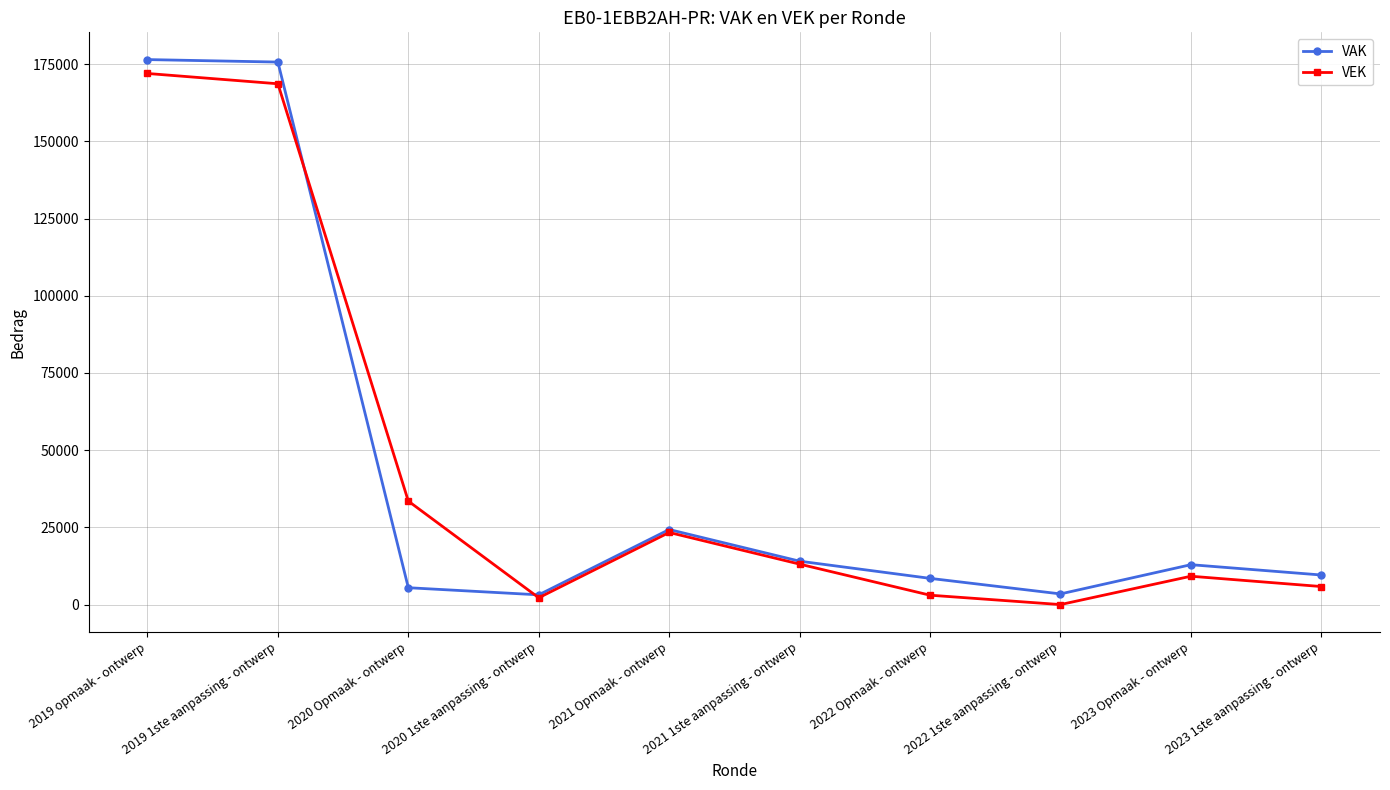

What is the label of the 7th point from the right?

2020 1ste aanpassing - ontwerp